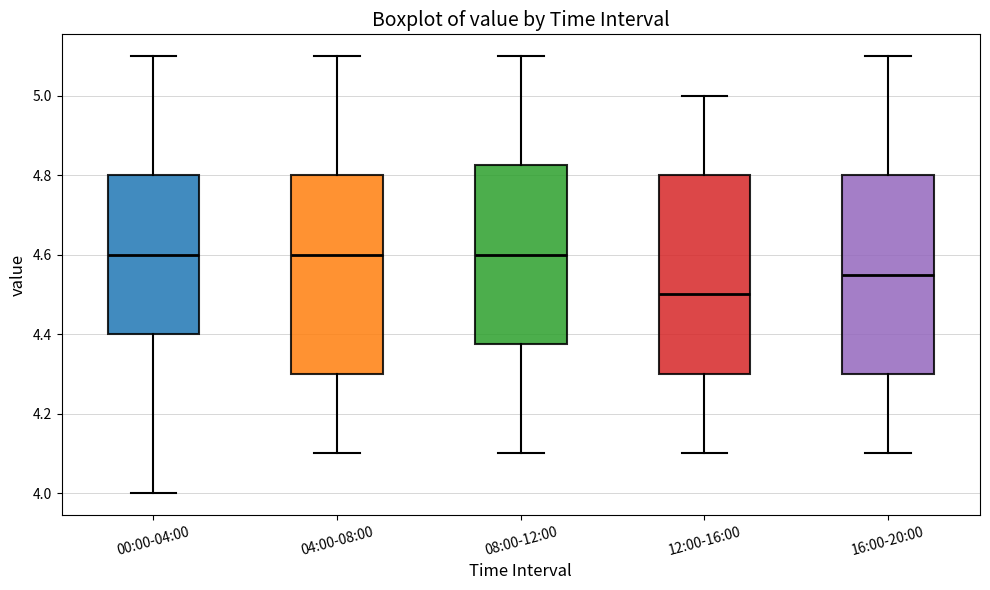

Reading left to right, read every box against the y-axis: the position of its median line, the range the box covers, and the ends of its whiskers. The values are not printed on the chart, so give them approximately, as read against the axis.

00:00-04:00: median 4.60, box 4.40 to 4.80, whiskers 4.00 to 5.10
04:00-08:00: median 4.60, box 4.30 to 4.80, whiskers 4.10 to 5.10
08:00-12:00: median 4.60, box 4.38 to 4.82, whiskers 4.10 to 5.10
12:00-16:00: median 4.50, box 4.30 to 4.80, whiskers 4.10 to 5.00
16:00-20:00: median 4.56, box 4.30 to 4.80, whiskers 4.10 to 5.10